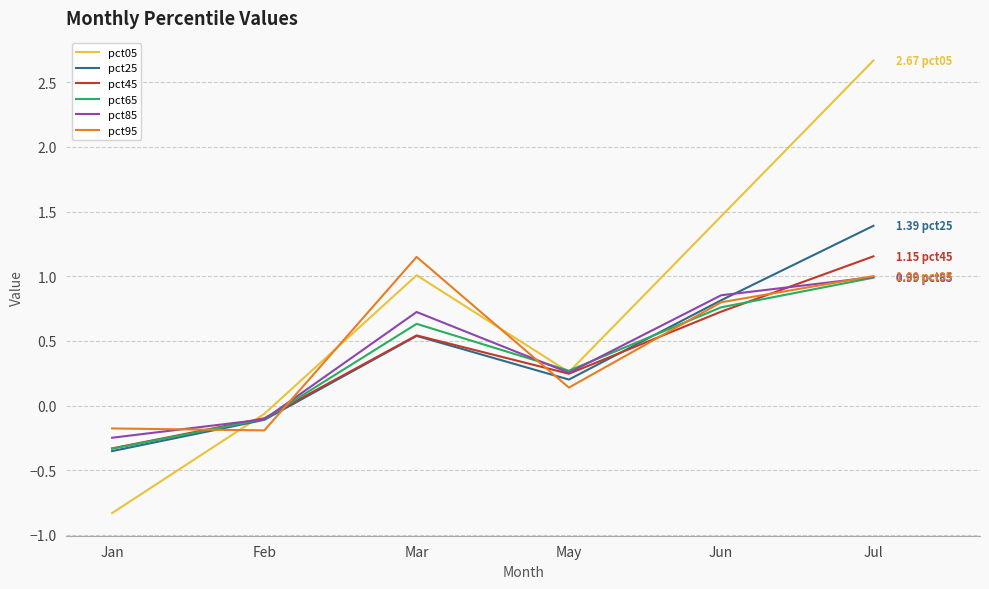

What is the difference between the maximum and minimum values in the pct65 series?

1.3